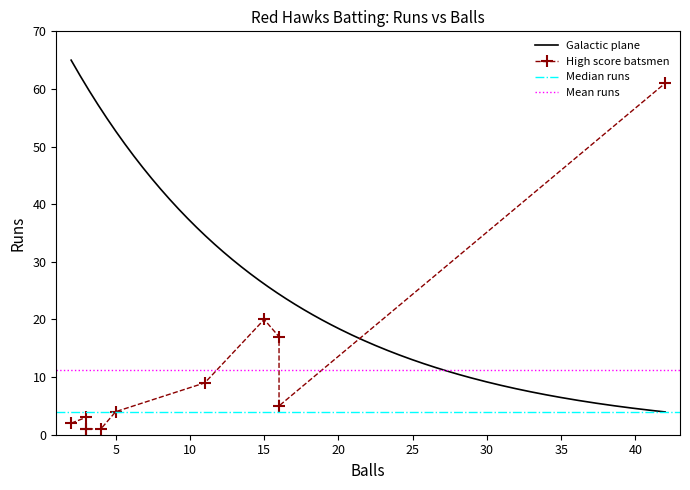

What is the maximum value for Galactic plane?

65.0